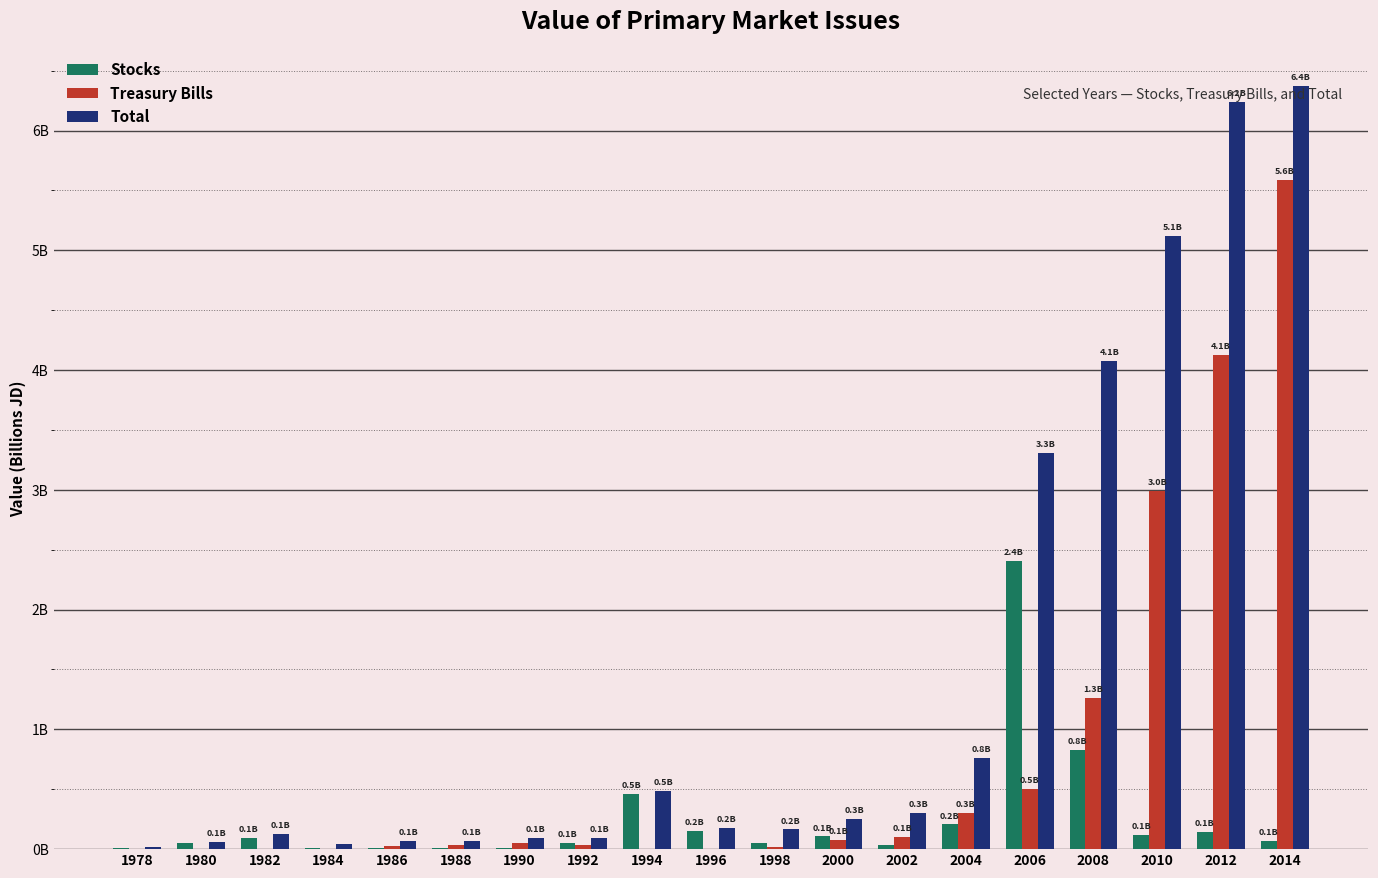

Does the chart contain stacked bars?

No